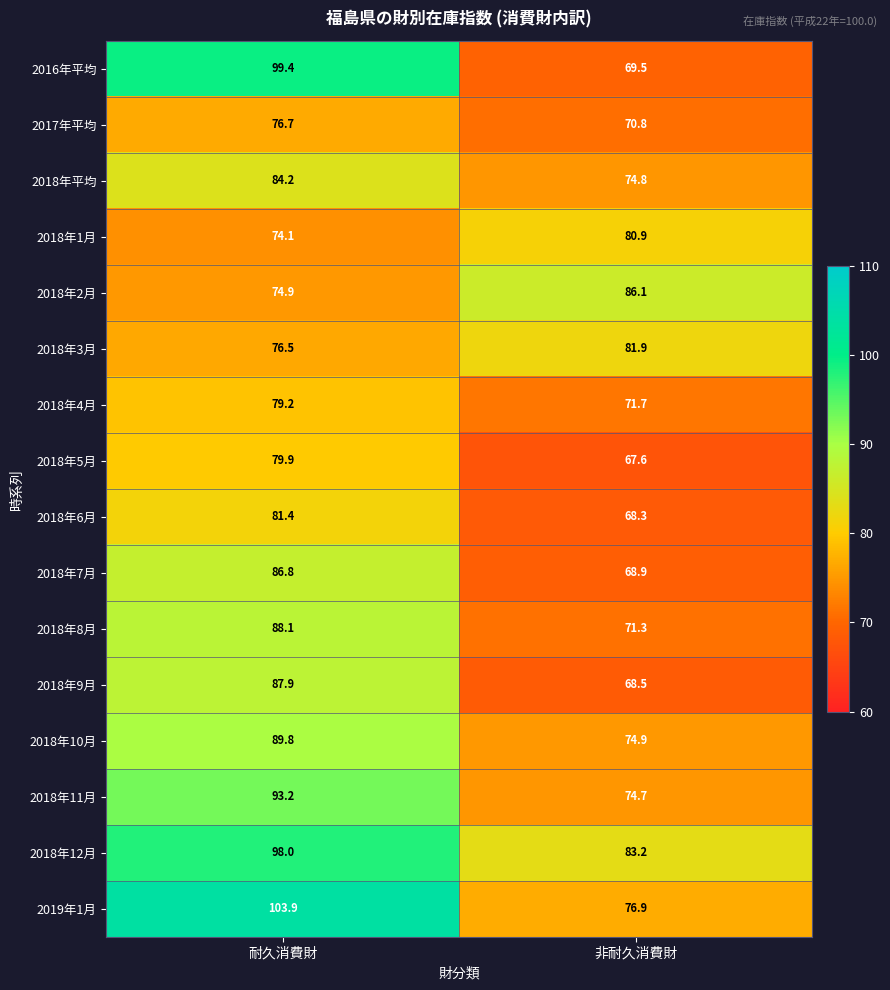

True or false: 2016年平均 has a value of 99.4 at 耐久消費財.

True